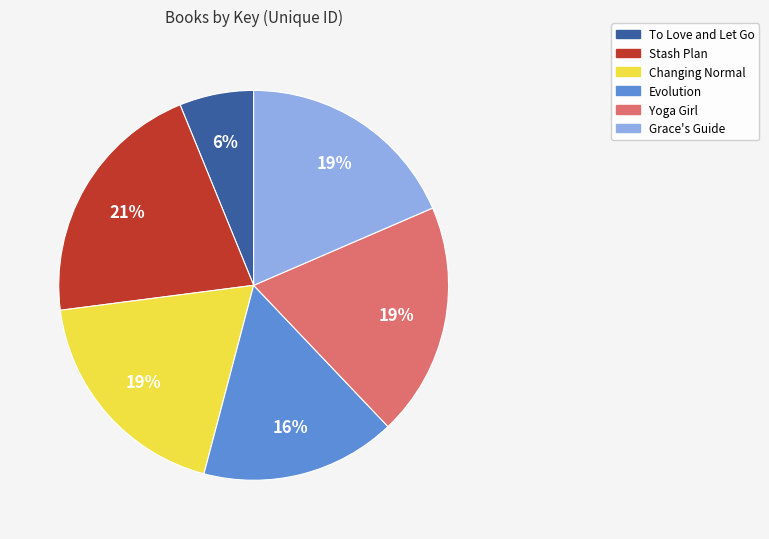

True or false: Grace's Guide accounts for 19% of the total.

True